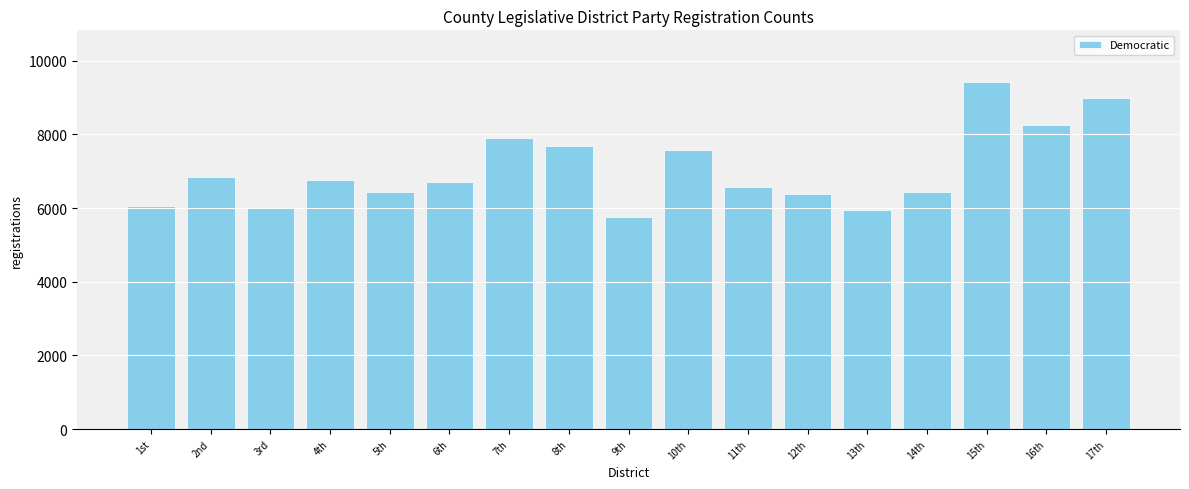

At which category does the chart reach its peak across all series?

15th